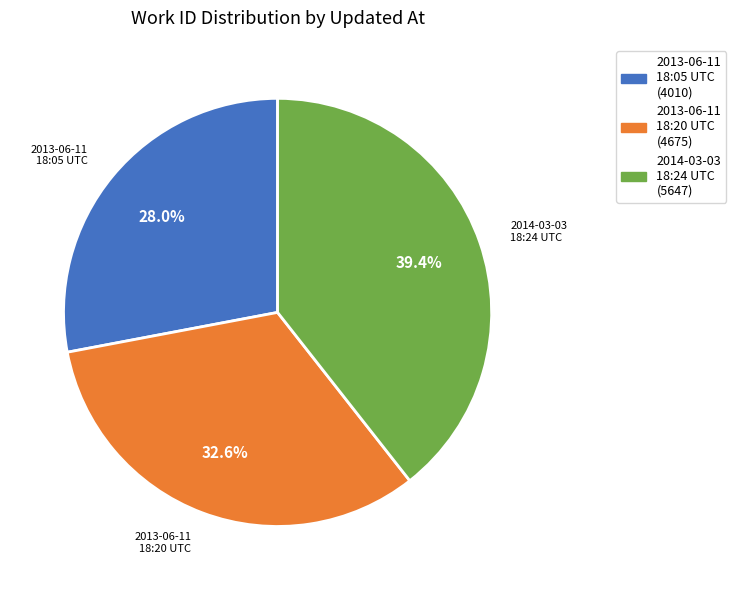

Which has a higher value, 2014-03-03 18:24 UTC (5647) or 2013-06-11 18:20 UTC (4675)?

2014-03-03 18:24 UTC (5647)